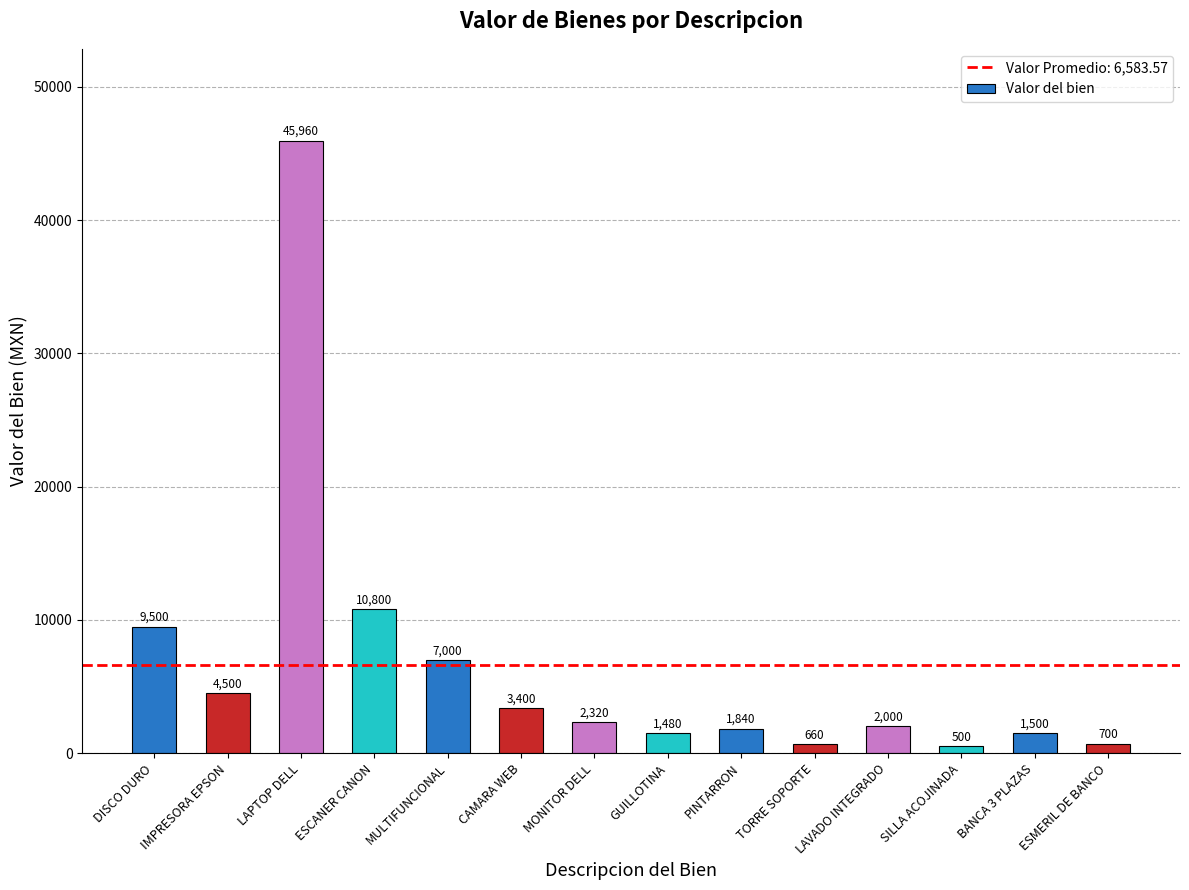

What is the ratio of the value at BANCA 3 PLAZAS to the value at DISCO DURO?

0.2